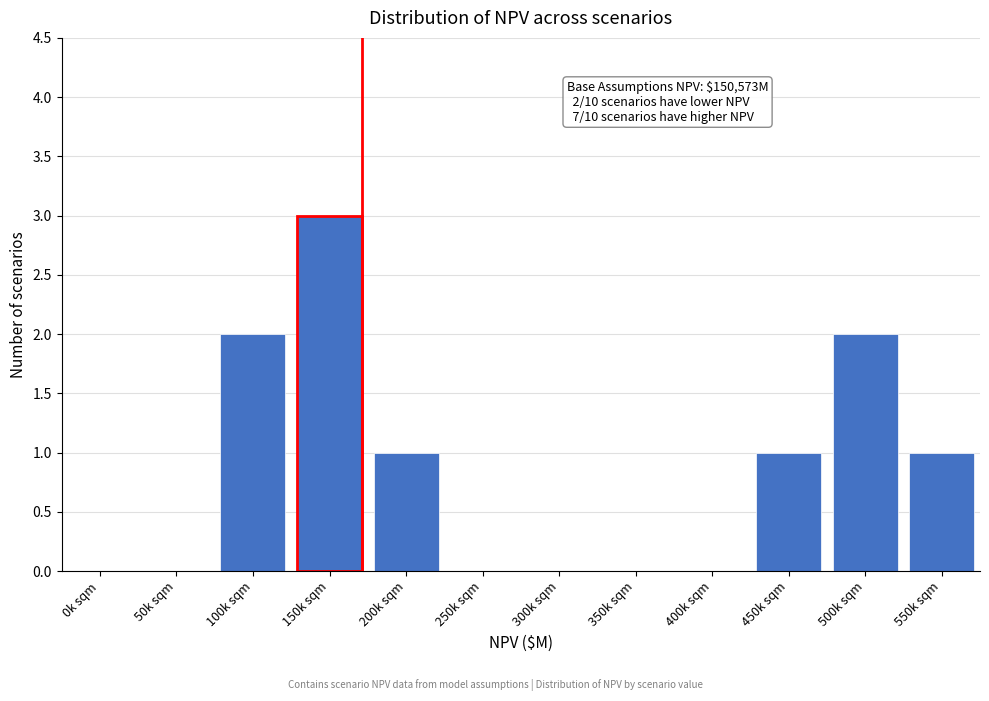

Reading left to right, transcribe all the data shown in this chart.

0k sqm=0	50k sqm=0	100k sqm=2	150k sqm=3	200k sqm=1	250k sqm=0	300k sqm=0	350k sqm=0	400k sqm=0	450k sqm=1	500k sqm=2	550k sqm=1